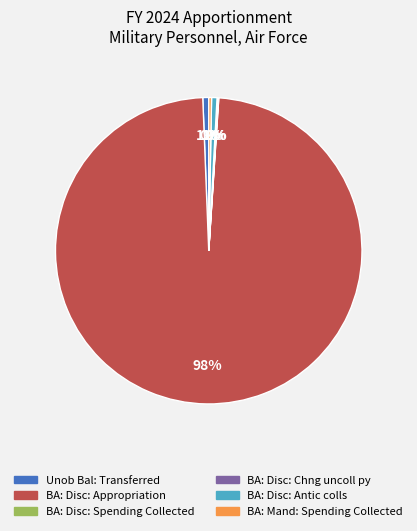

To the nearest percent, what is the average slice percentage?

17%